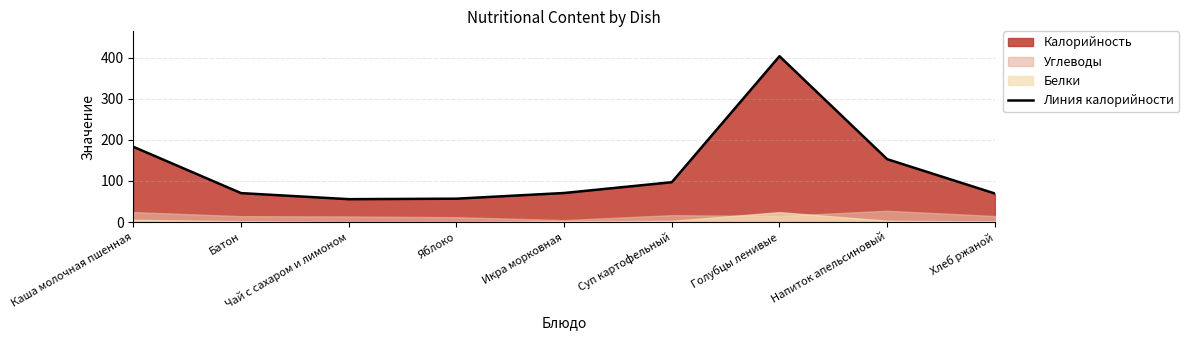

Where does the data first go above 70?

Каша молочная пшенная